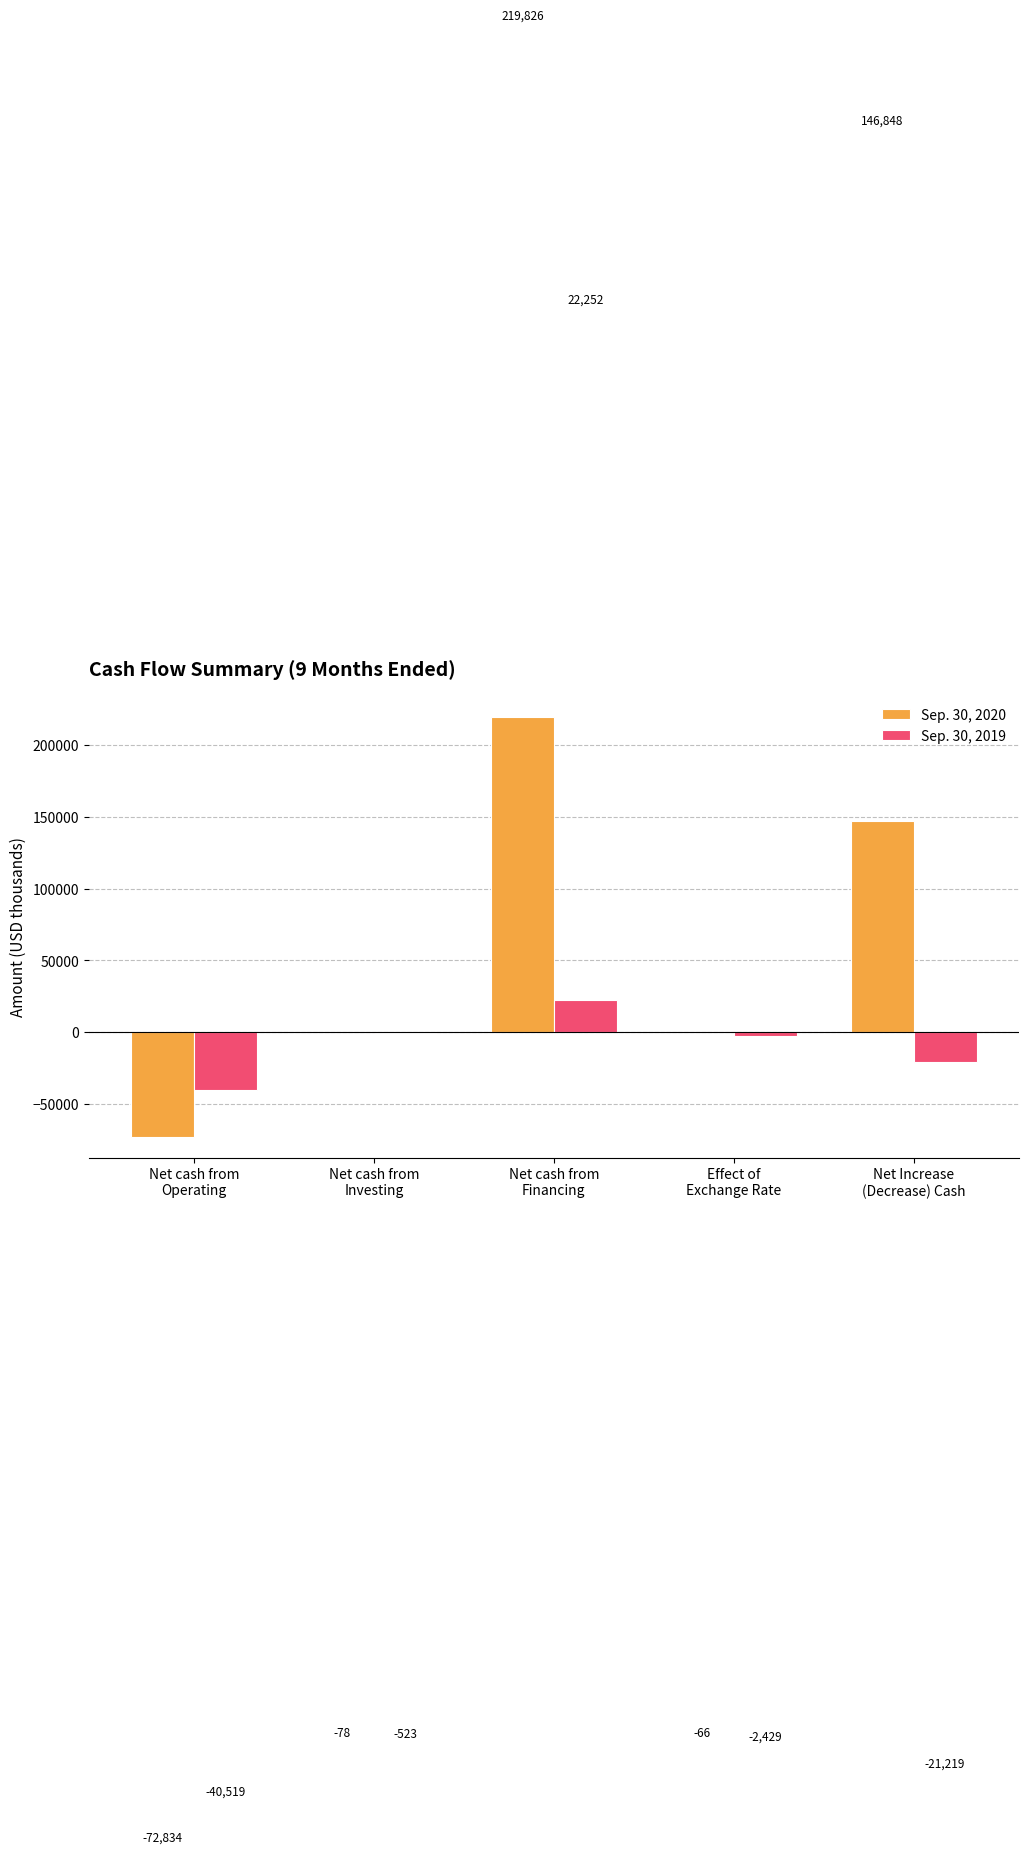

What is the highest value of the Sep. 30, 2019 series?

22252